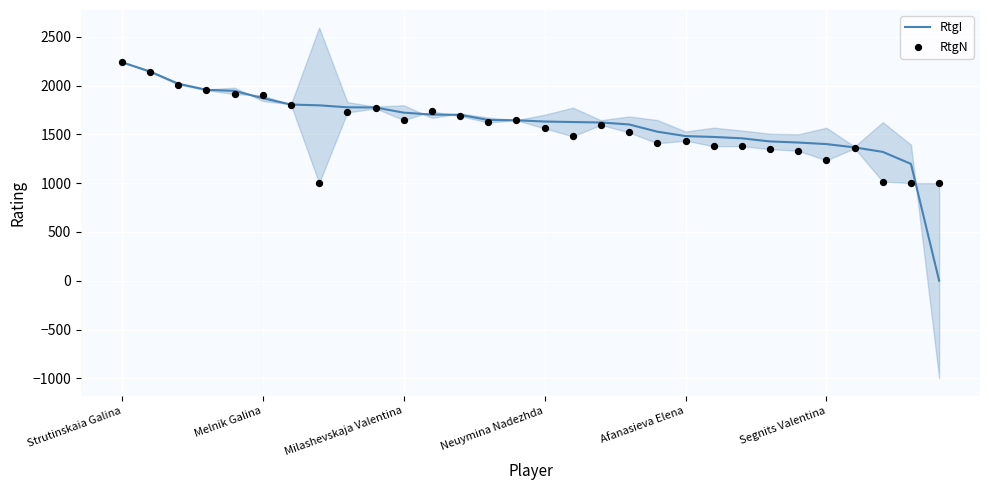

What is the total value across all series at 16?

3105